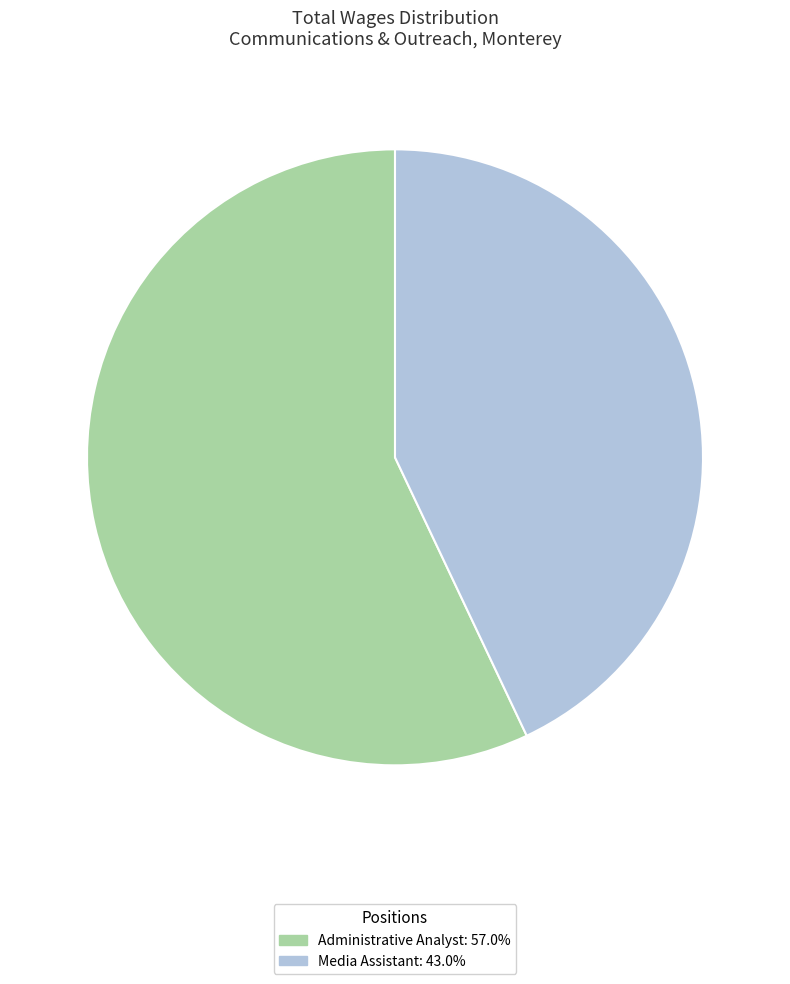

Rank the categories by value from lowest to highest.

Media Assistant, Administrative Analyst